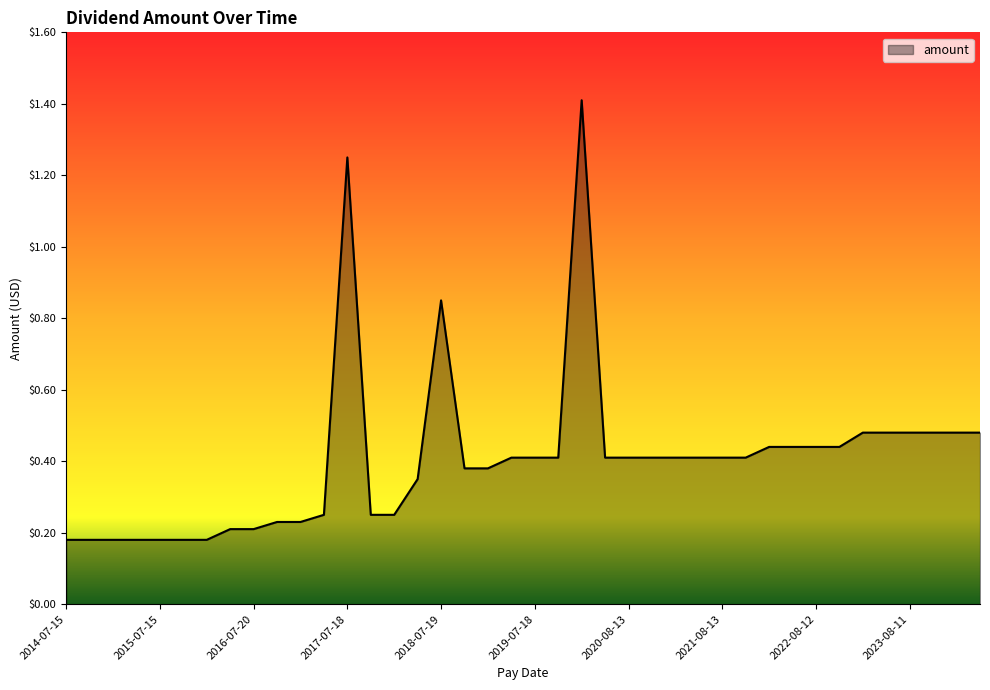

What is the maximum value shown in the chart?

1.4